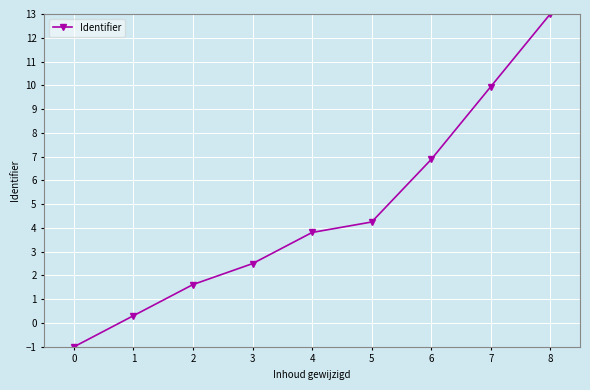

What is the value of the 5th point from the left?

3.8